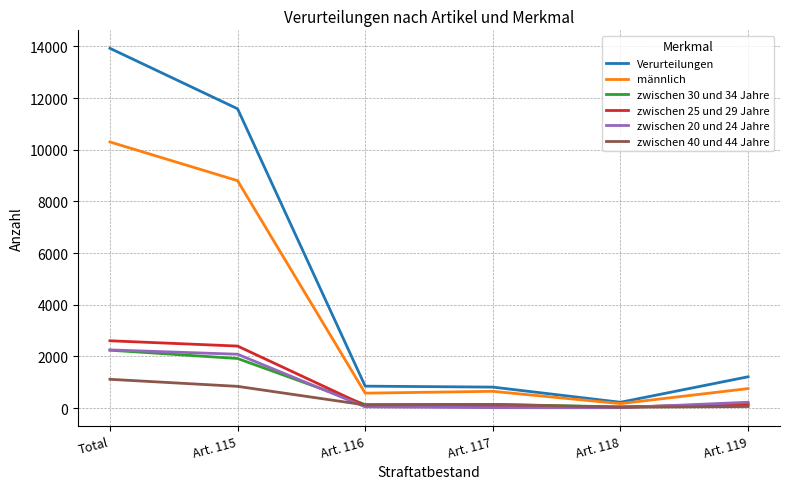

At which label is zwischen 40 und 44 Jahre closest to 571?

Art. 115